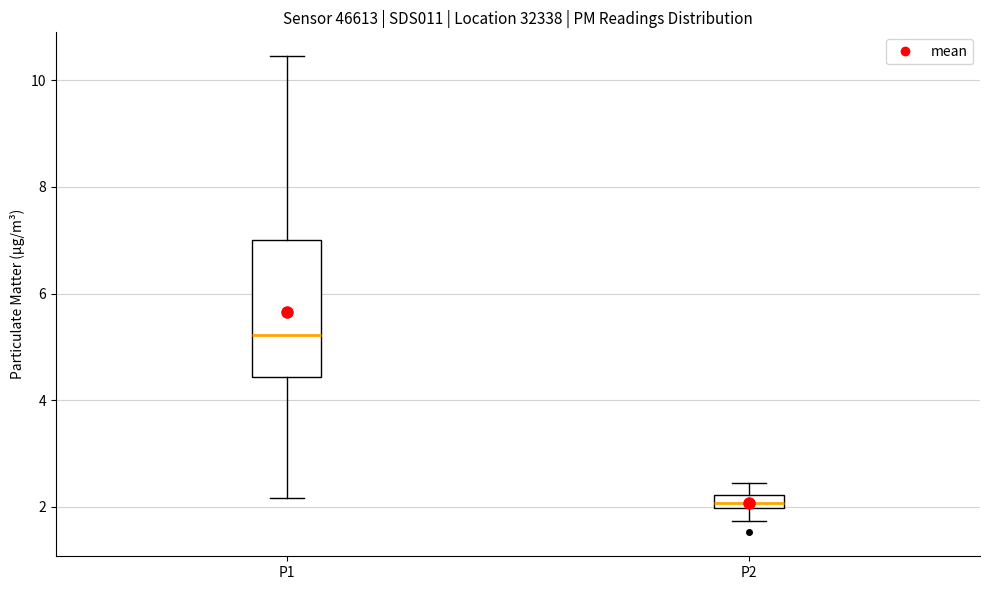

Which box is the tallest, from its lower edge to its upper edge?

P1